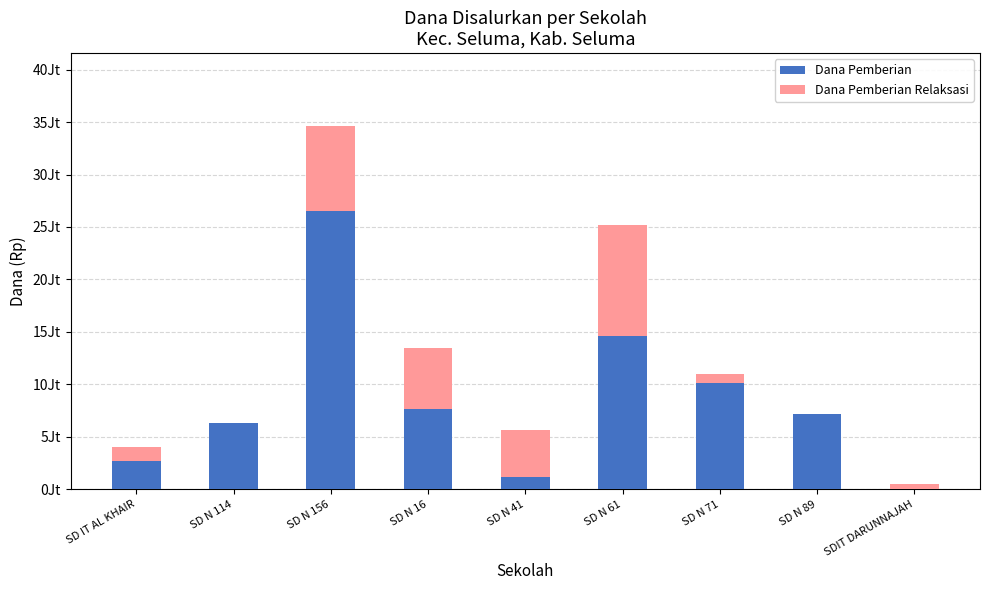

What are all the series names shown in the legend?

Dana Pemberian, Dana Pemberian Relaksasi